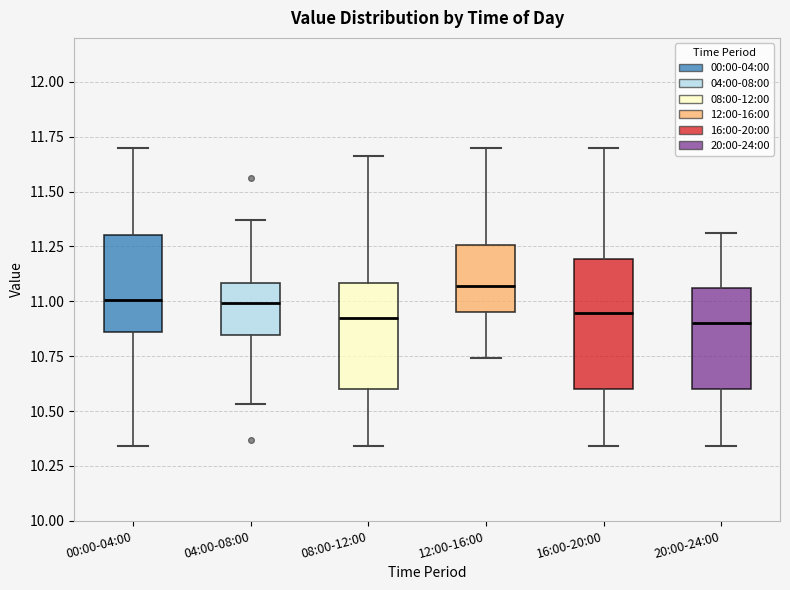

Where does the median line of the box for 20:00-24:00 sit on the y-axis? The values are not printed on the chart, so give them approximately, as read against the axis.

10.90